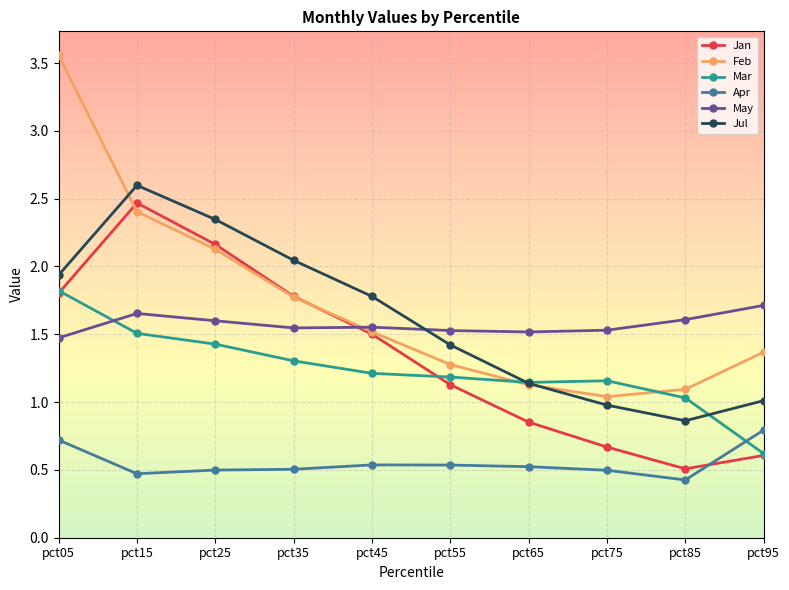

At which category does Jul reach its first local peak?

pct15